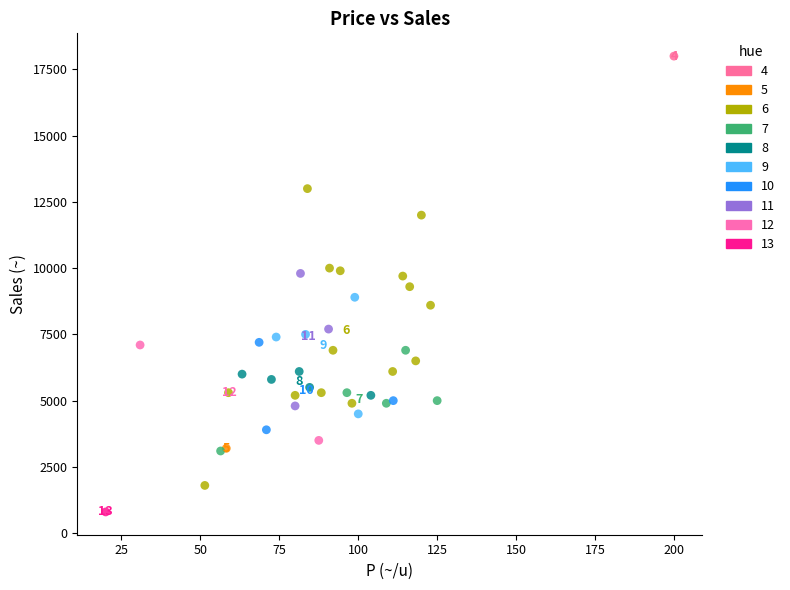

What are all the series names shown in the legend?

4, 5, 6, 7, 8, 9, 10, 11, 12, 13